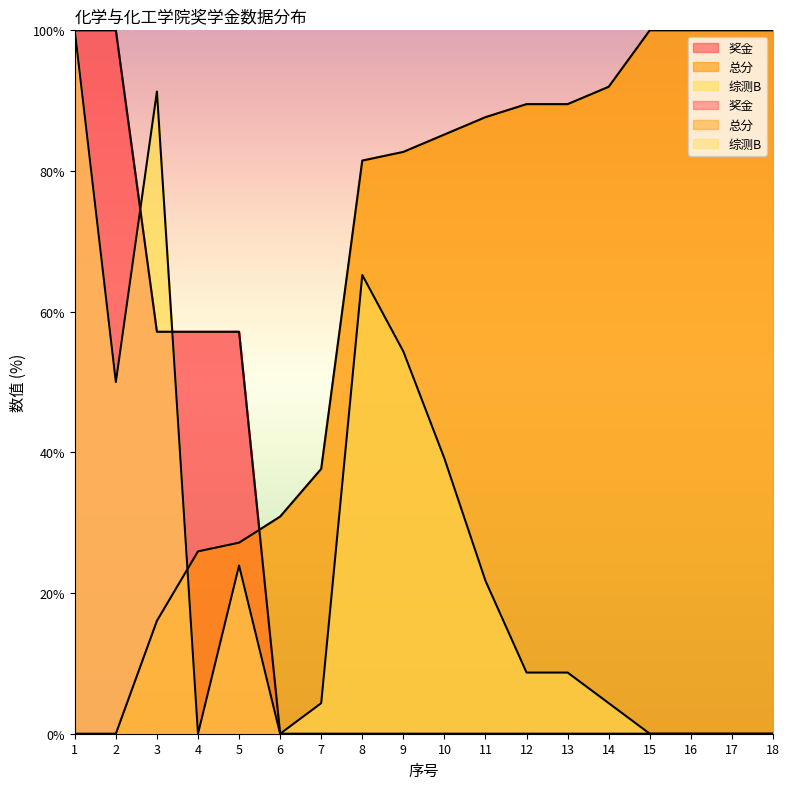

How many lines are shown in the chart?

3